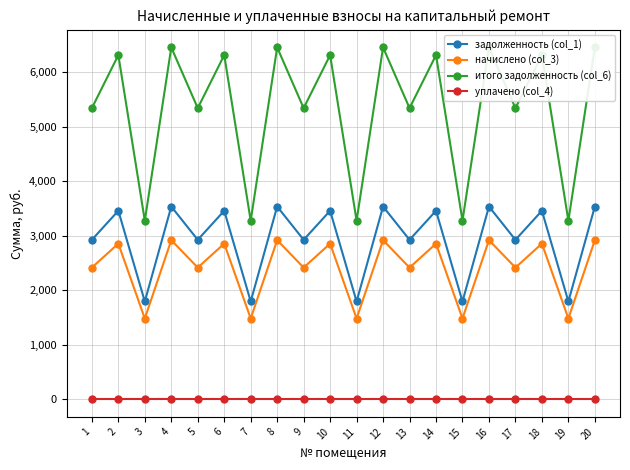

Reading left to right, transcribe all the data shown in this chart.

задолженность (col_1): 2927.4	3460.8	1795.6	3537.8	2927.4	3460.8	1795.6	3537.8	2927.4	3460.8	1795.6	3537.8	2927.4	3460.8	1795.6	3537.8	2927.4	3460.8	1795.6	3537.8
начислено (col_3): 2417.2	2857.5	1482.6	2921.1	2417.2	2857.5	1482.6	2921.1	2417.2	2857.5	1482.6	2921.1	2417.2	2857.5	1482.6	2921.1	2417.2	2857.5	1482.6	2921.1
итого задолженность (col_6): 5344.6	6318.3	3278.2	6458.9	5344.6	6318.3	3278.2	6458.9	5344.6	6318.3	3278.2	6458.9	5344.6	6318.3	3278.2	6458.9	5344.6	6318.3	3278.2	6458.9
уплачено (col_4): 0.0	0.0	0.0	0.0	0.0	0.0	0.0	0.0	0.0	0.0	0.0	0.0	0.0	0.0	0.0	0.0	0.0	0.0	0.0	0.0